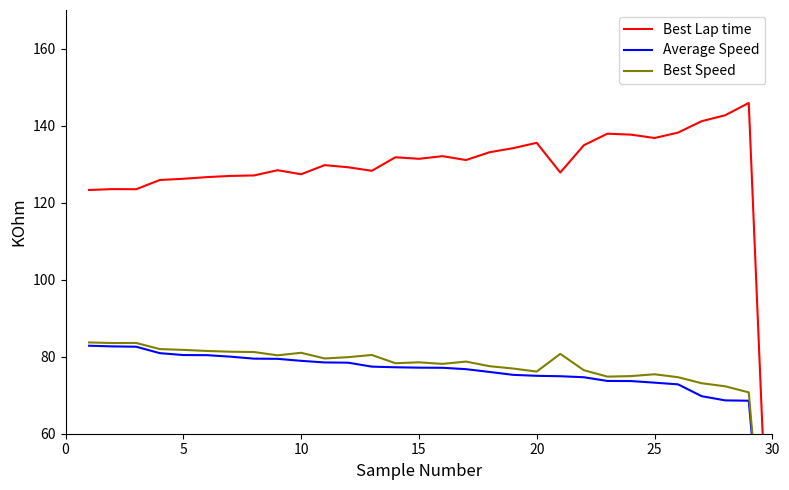

Which series has the largest range (max minus min)?

Best Lap time